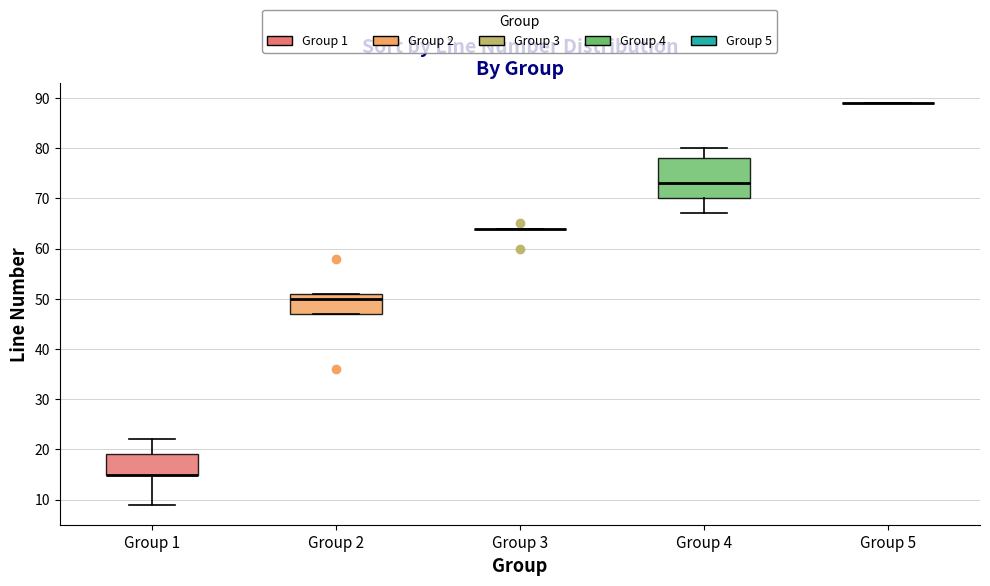

Where is the upper edge of the box for Group 4 on the y-axis? The values are not printed on the chart, so give them approximately, as read against the axis.

78